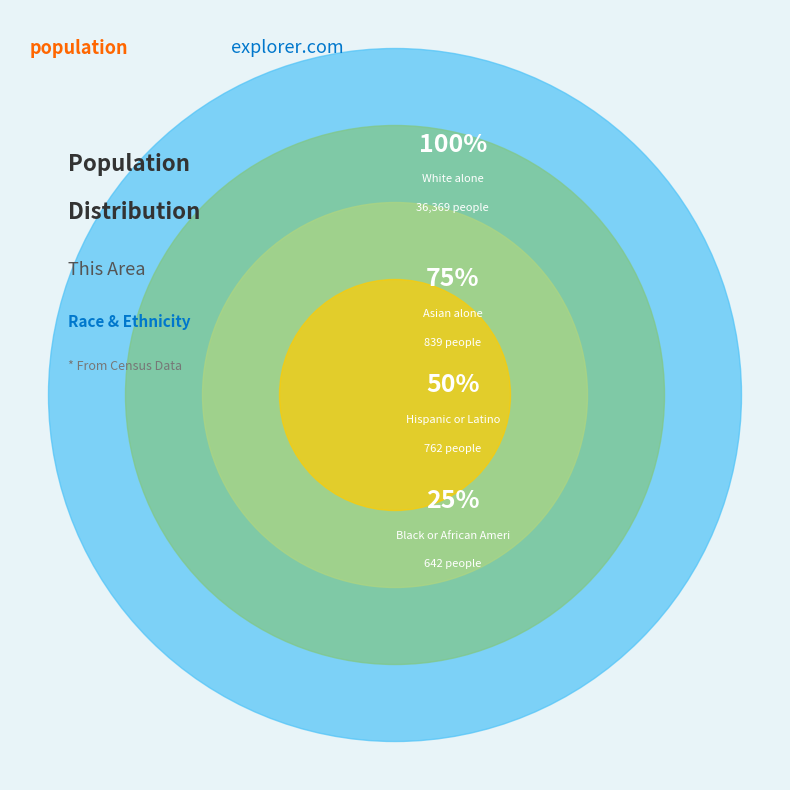

The Some Other Race alone slice represents 0% of the pie. True or false?

True